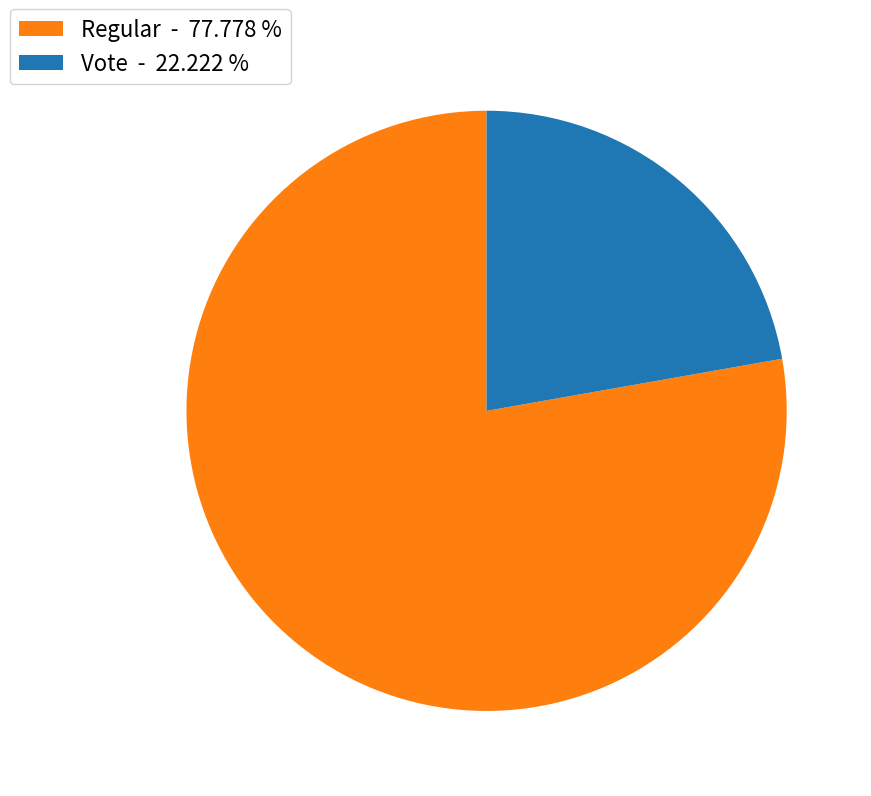

Do Vote - 22.222 % and Regular - 77.778 % together represent more than half of the pie?

Yes